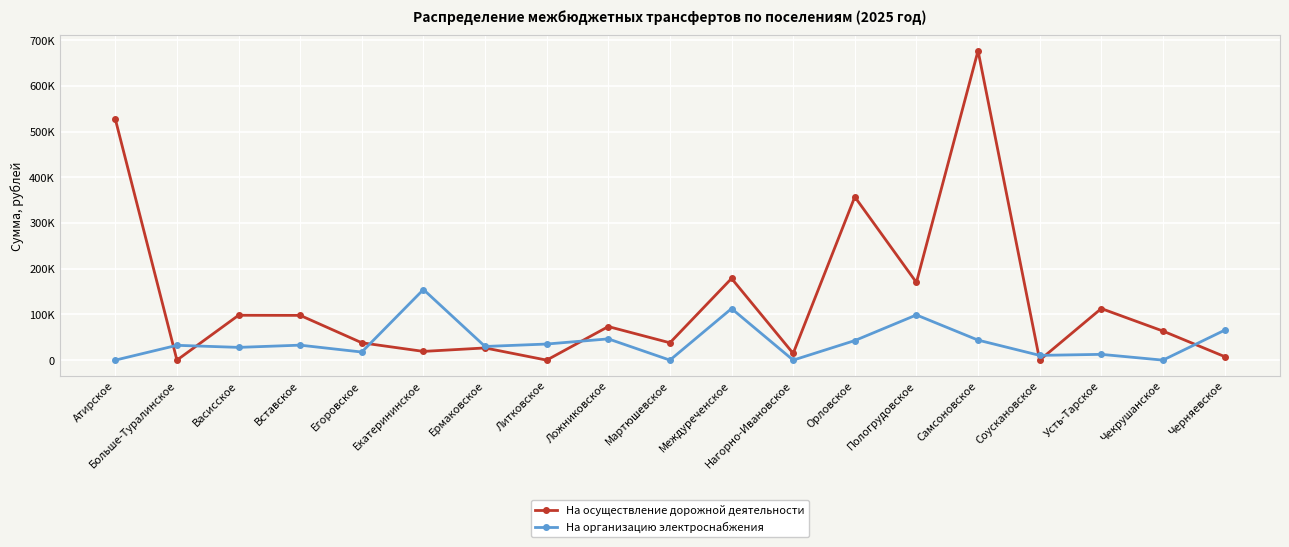

Is this an area chart (filled region under the line)?

No